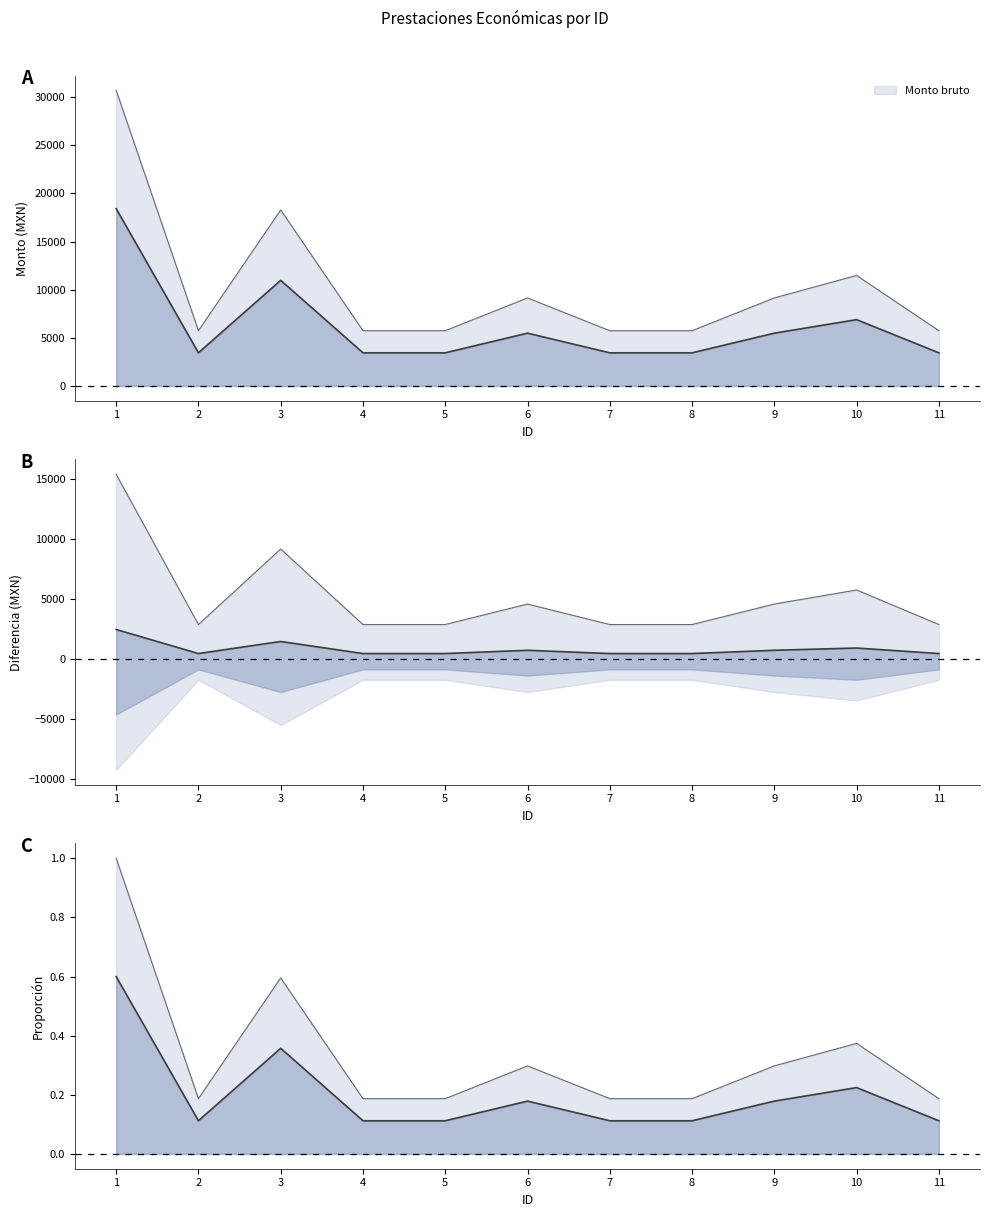

Is it true that the value at 1 is 0.6?

True